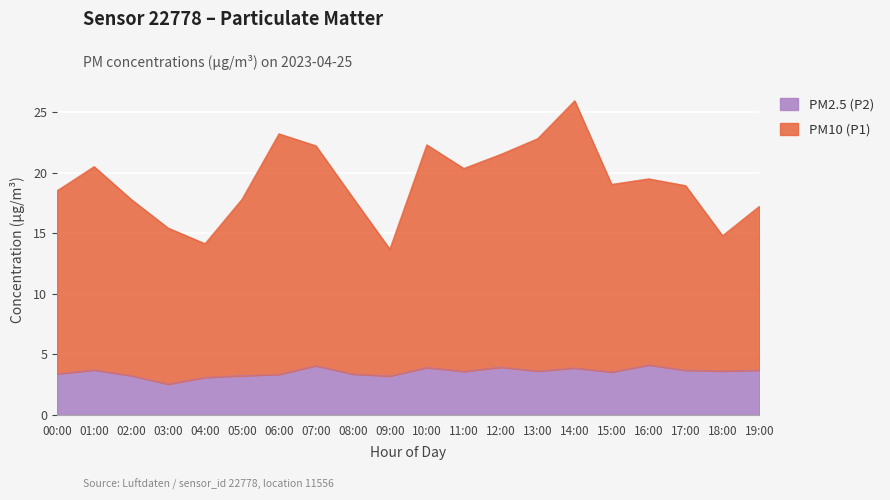

Where is PM2.5 (P2) nearest to the value 3?

04:00